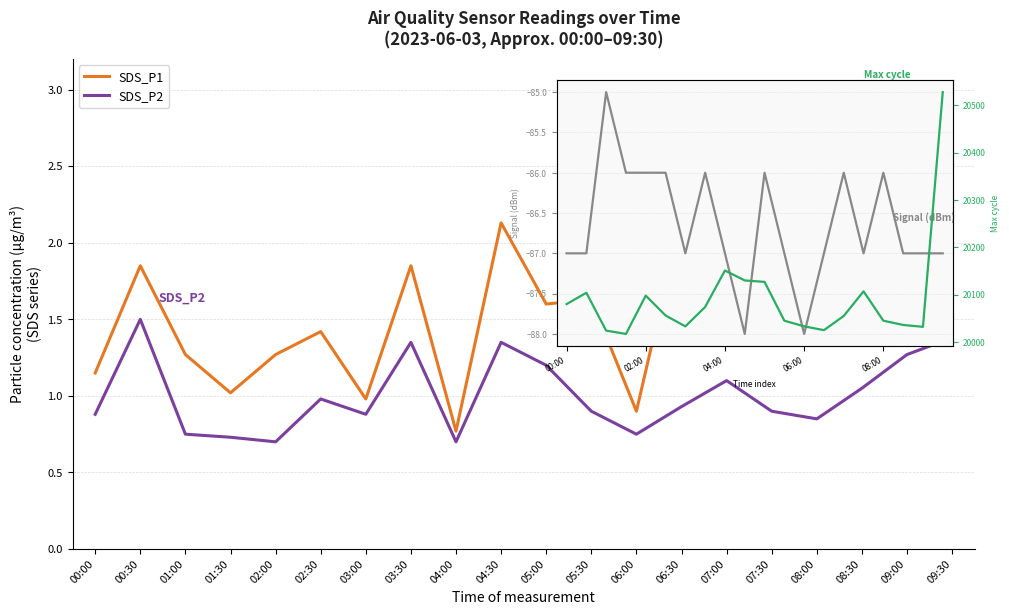

In SDS_P1, how many points are lower than both neighbors (excluding endpoints)?

7